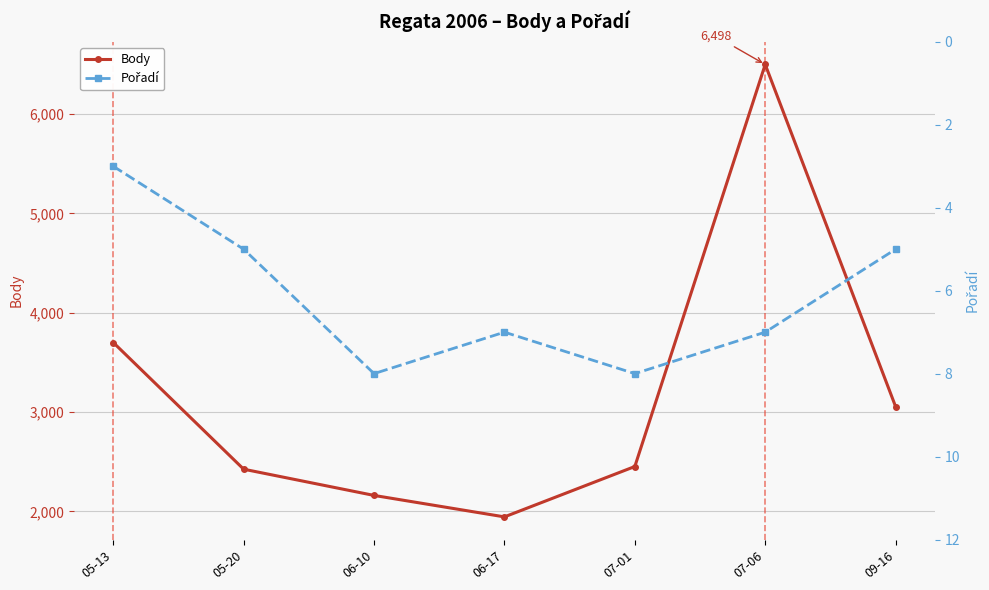

How many data points in Body are less than 2452?

3